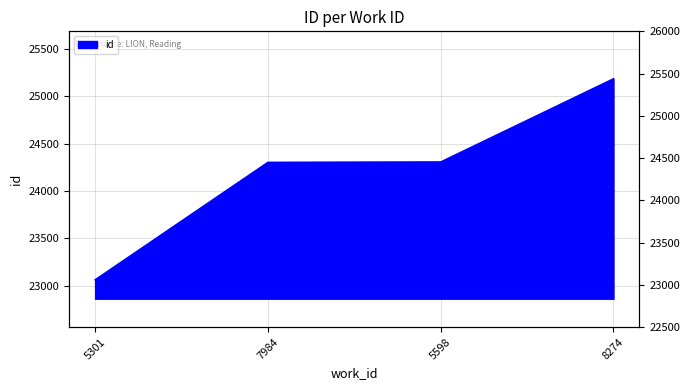

Reading right to left, what are all the values shown in this chart?

8274=25184	5598=24306	7984=24302	5301=23062